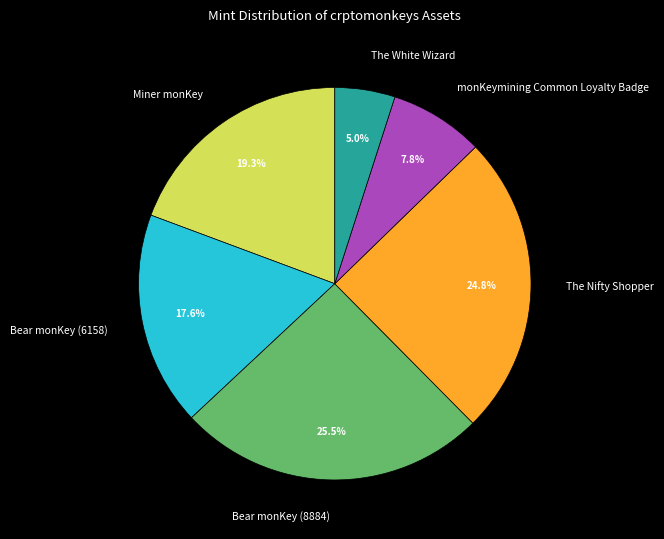

Rank the categories by value from lowest to highest.

The White Wizard, monKeymining Common Loyalty Badge, Bear monKey (6158), Miner monKey, The Nifty Shopper, Bear monKey (8884)